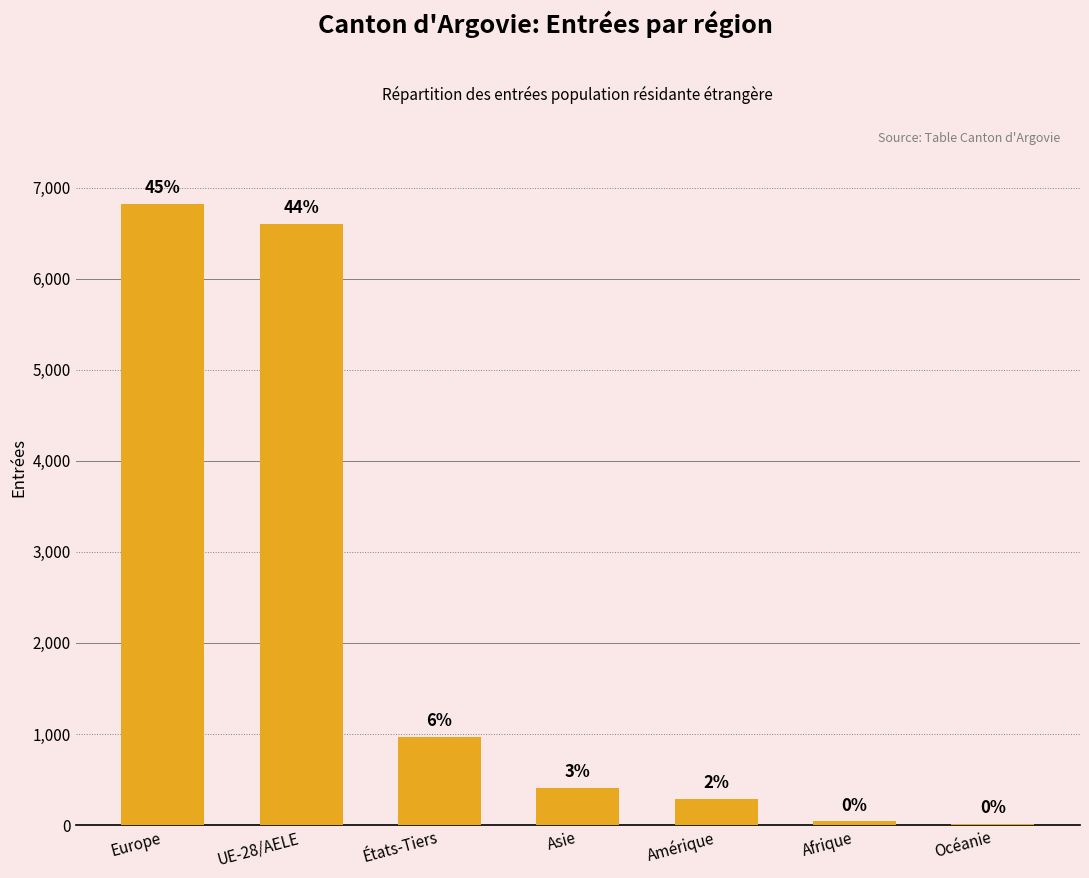

What is the change in value from Europe to Amérique?

-6532